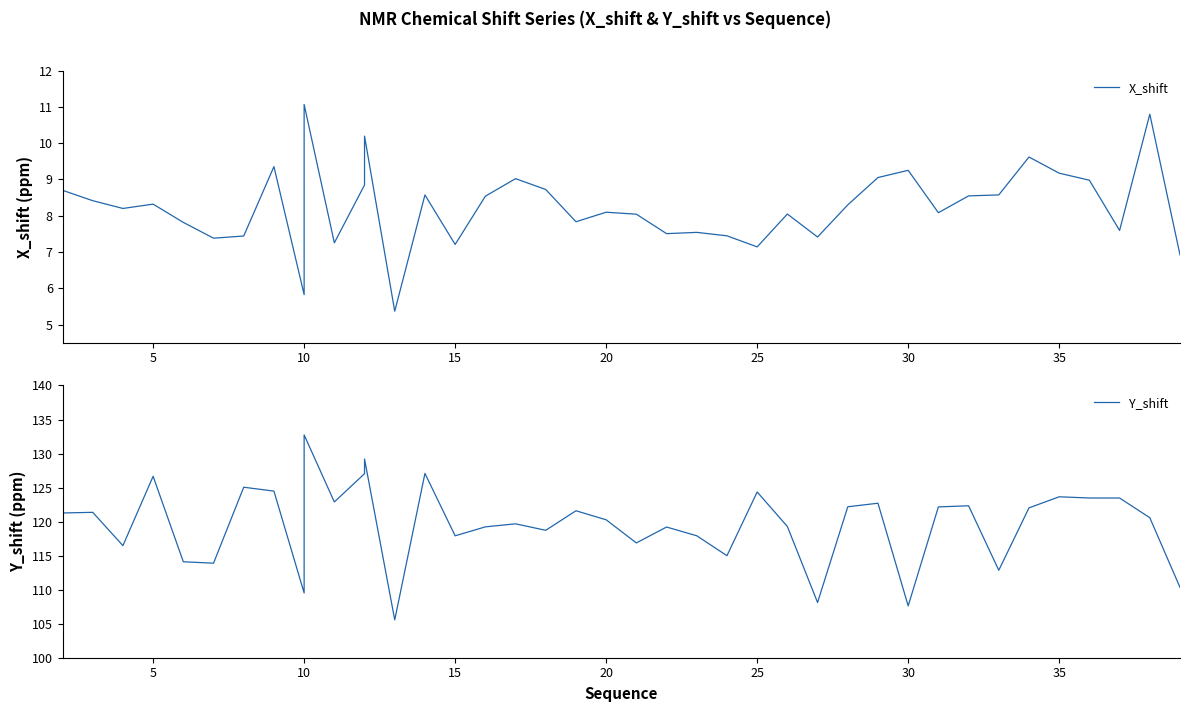

What is the label of the 10th point from the right?

30